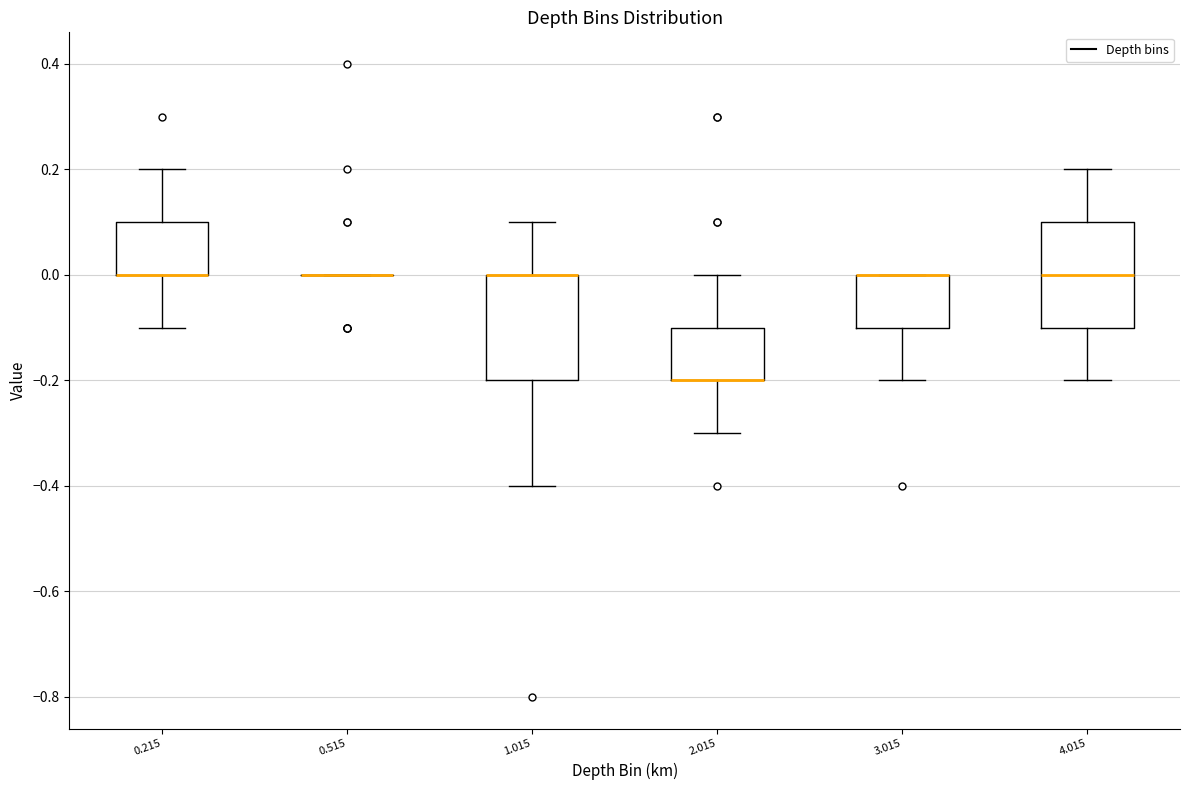

Where does the upper whisker of the box at x = 0.215 end on the y-axis? The values are not printed on the chart, so give them approximately, as read against the axis.

0.2